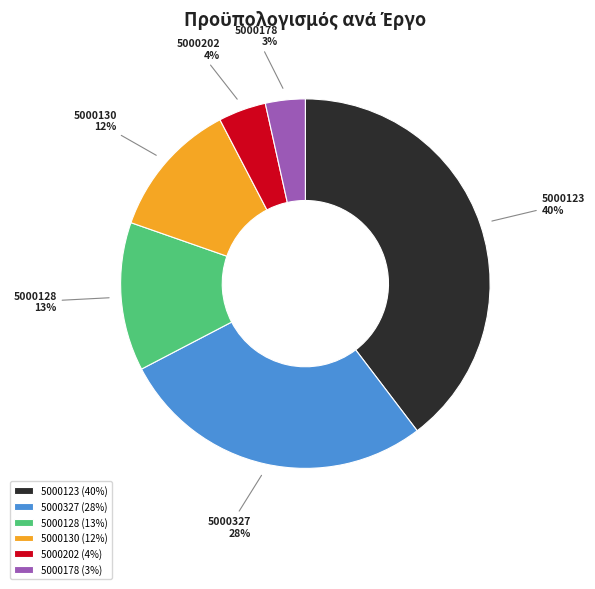

To the nearest percent, what portion does 5000327 represent?

28%